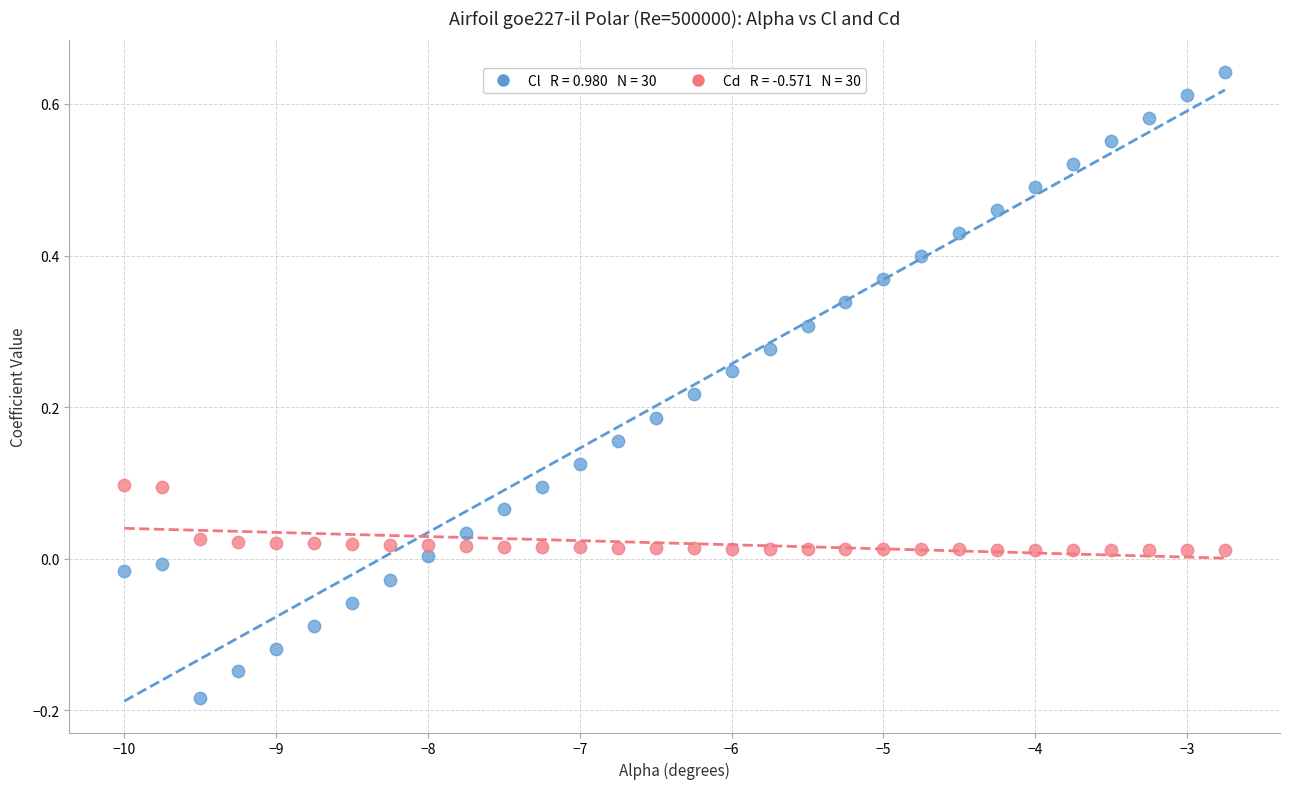

Across all data points, what is the range of X values (max minus min)?

7.2